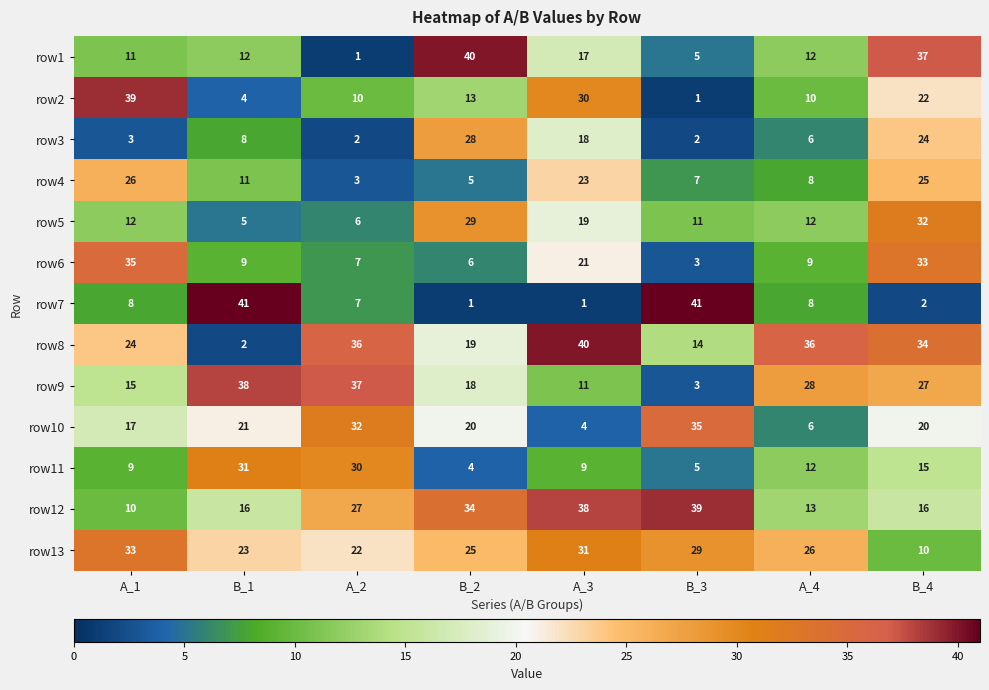

True or false: row9 has a value of 9 at B_2.

False